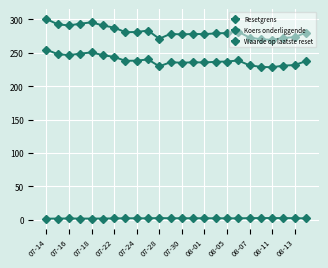

What is the sum of all Resetgrens values?

6758.2